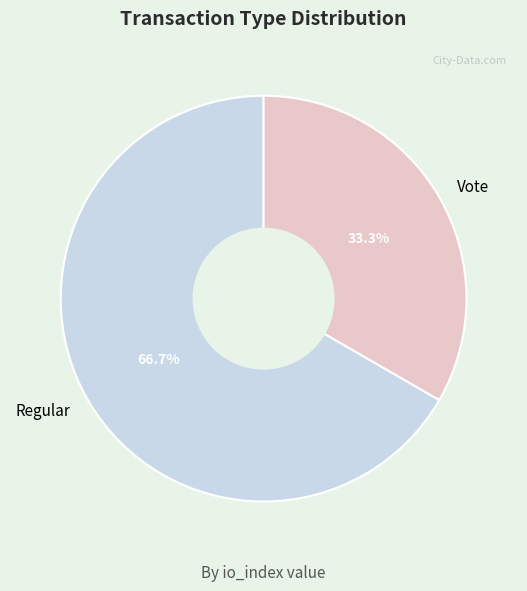

What is the largest slice in the pie chart?

Regular